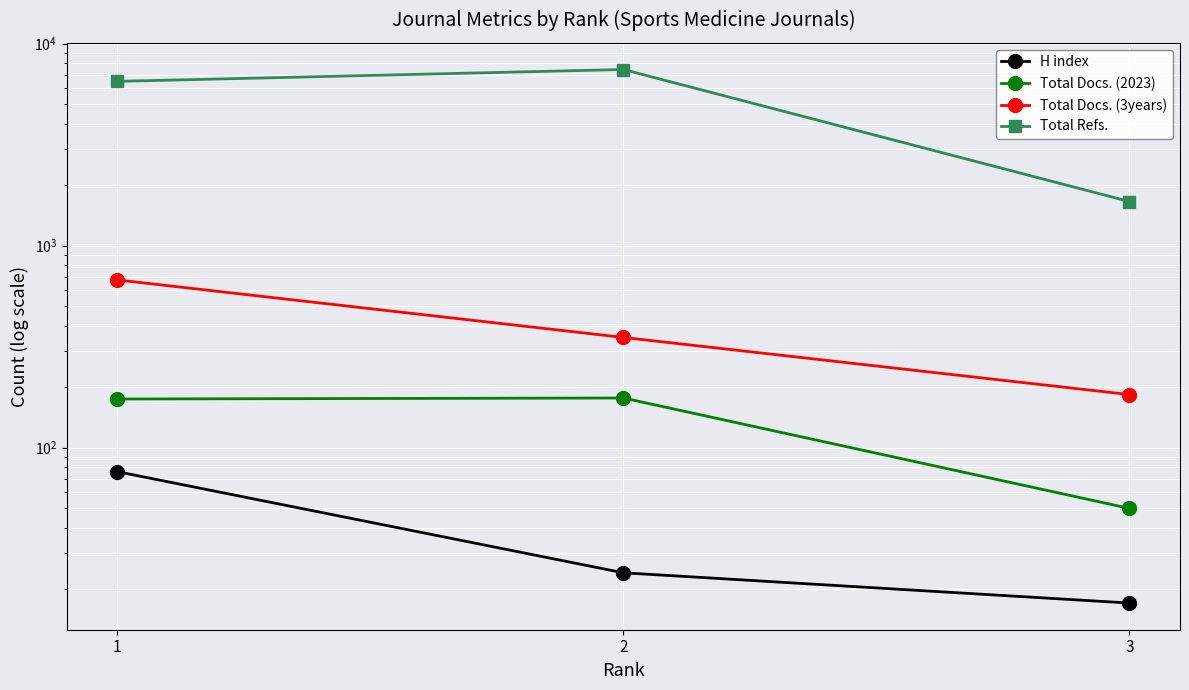

What is the difference between the Total Docs. (2023) values at 1 and 2?

2